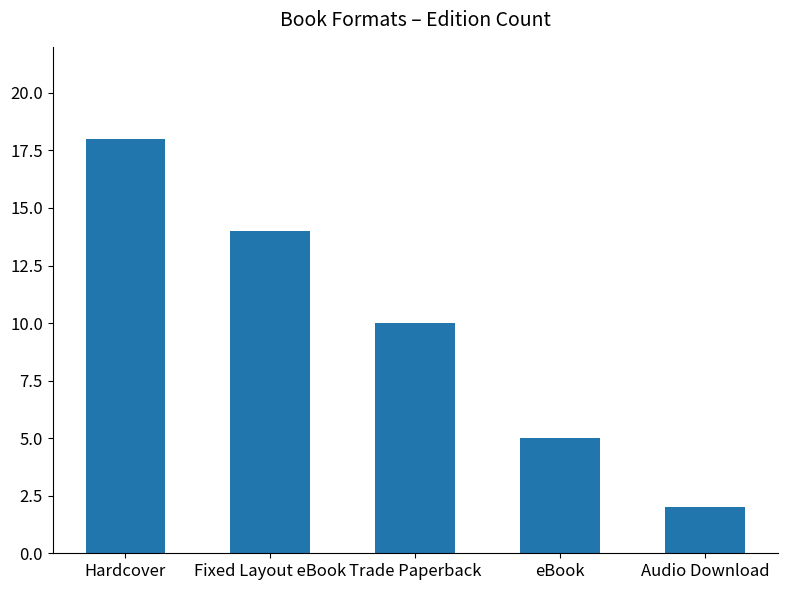

Reading left to right, transcribe all the data shown in this chart.

Hardcover=18	Fixed Layout eBook=14	Trade Paperback=10	eBook=5	Audio Download=2